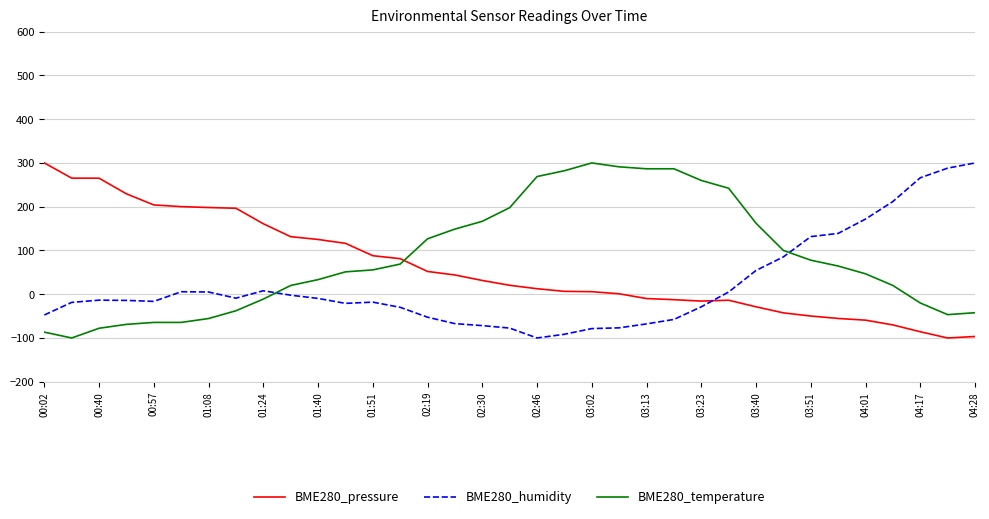

Which series has the largest total across all categories?

BME280_temperature